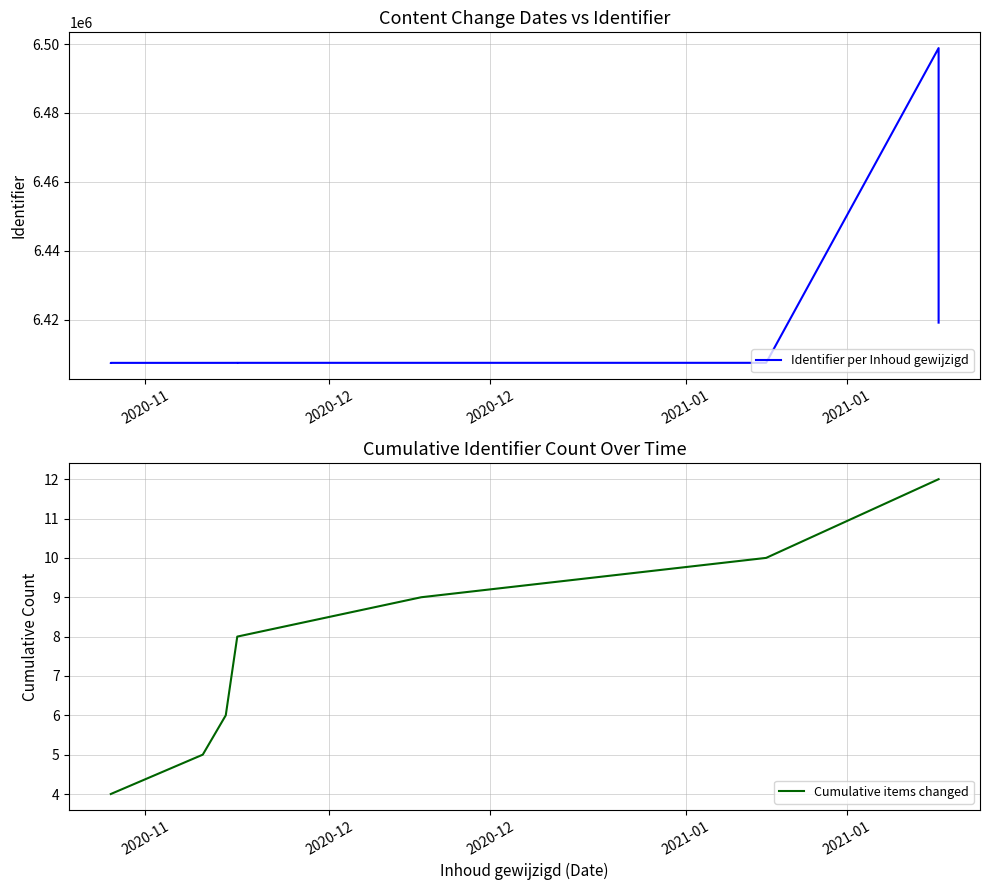

Reading left to right, transcribe all the data shown in this chart.

2020-11-12=6407503	2020-11-12=6407506	2020-11-12=6407509	2020-11-12=6407511	2020-11-20=6407514	2020-11-22=6407516	2020-11-23=6407519	2020-11-23=6407521	2020-12-09=6407523	2021-01-08=6407525	2021-01-23=6498819	2021-01-23=6419183